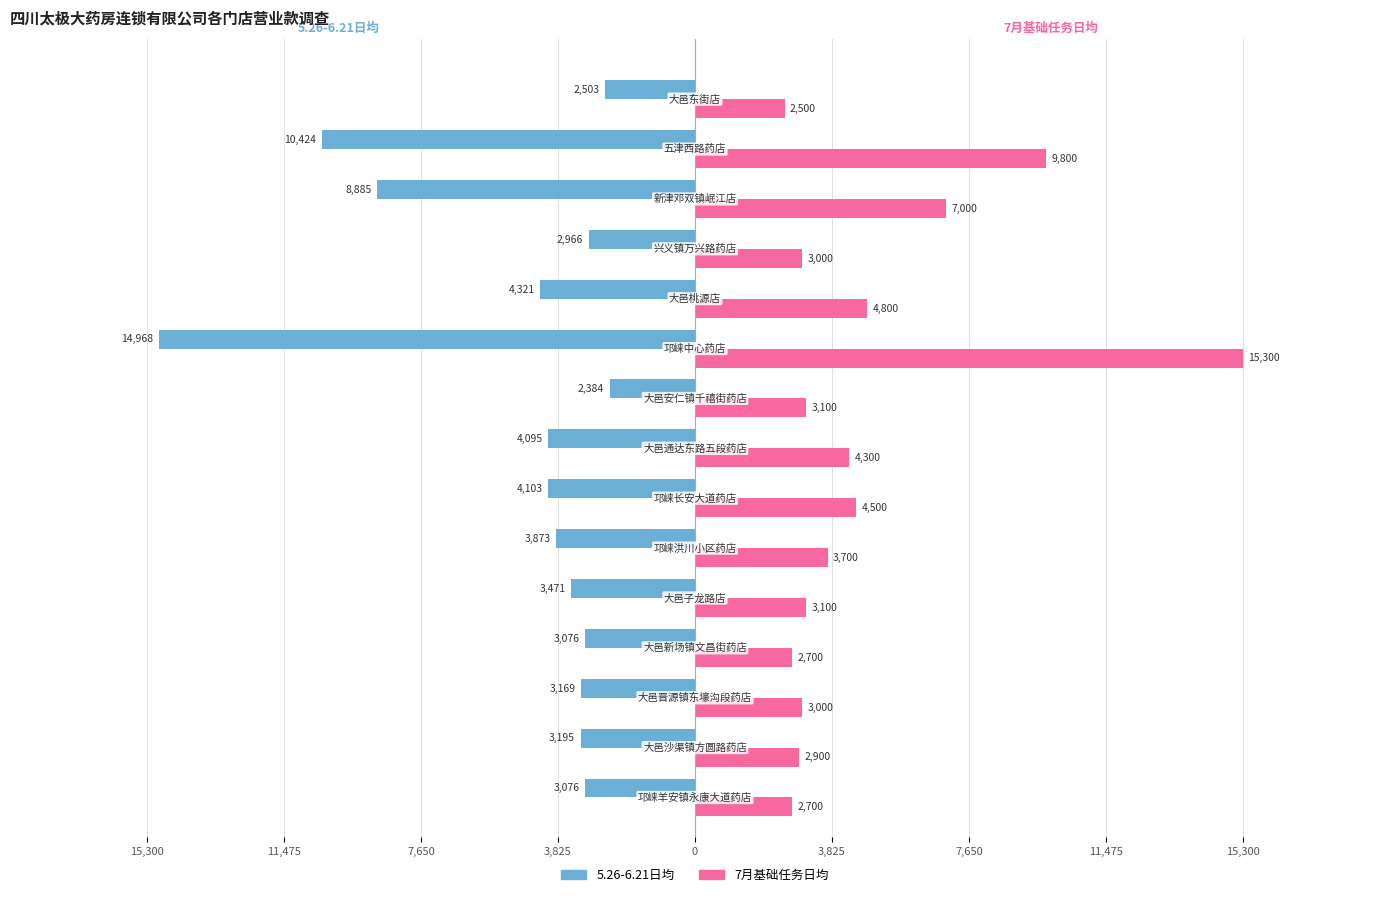

Reading left to right, what are all the values shown in this chart?

5.26-6.21日均: -3076	-3195	-3169	-3076	-3471	-3873	-4103	-4095	-2384	-14968	-4321	-2966	-8885	-10424	-2503
7月基础任务日均: 2700	2900	3000	2700	3100	3700	4500	4300	3100	15300	4800	3000	7000	9800	2500